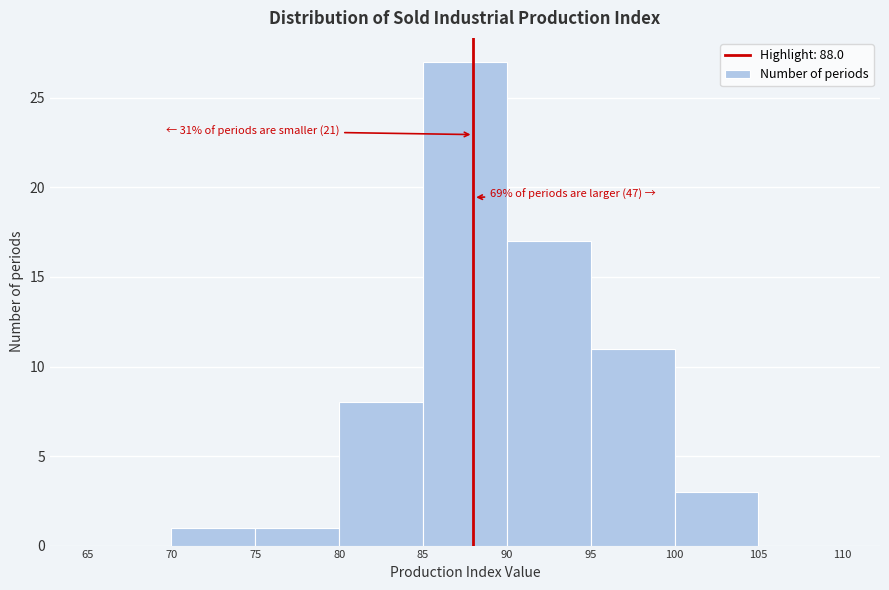

Which range on the x-axis has the tallest bar?

85 to 90